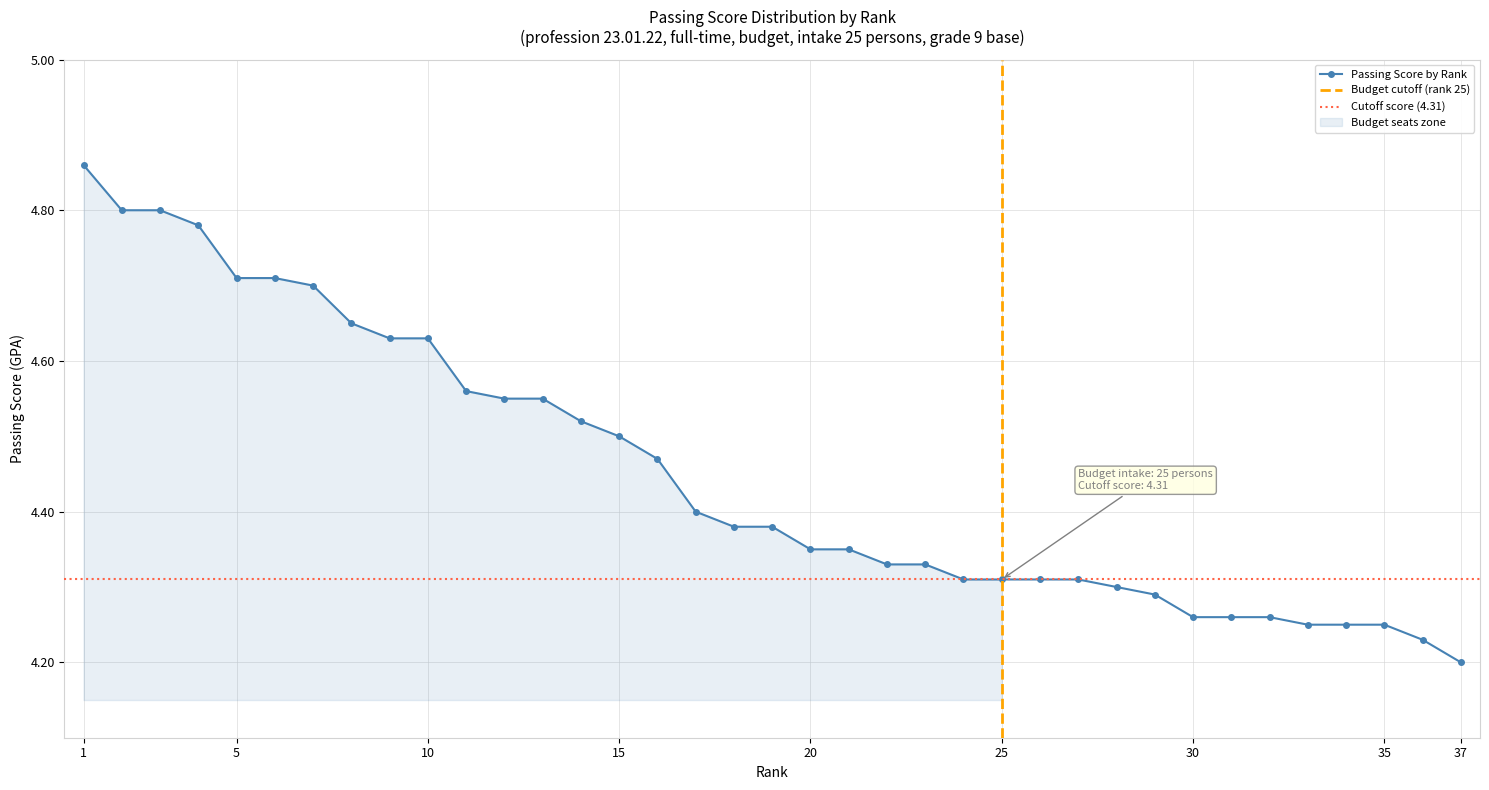

How many series are shown in this chart?

1